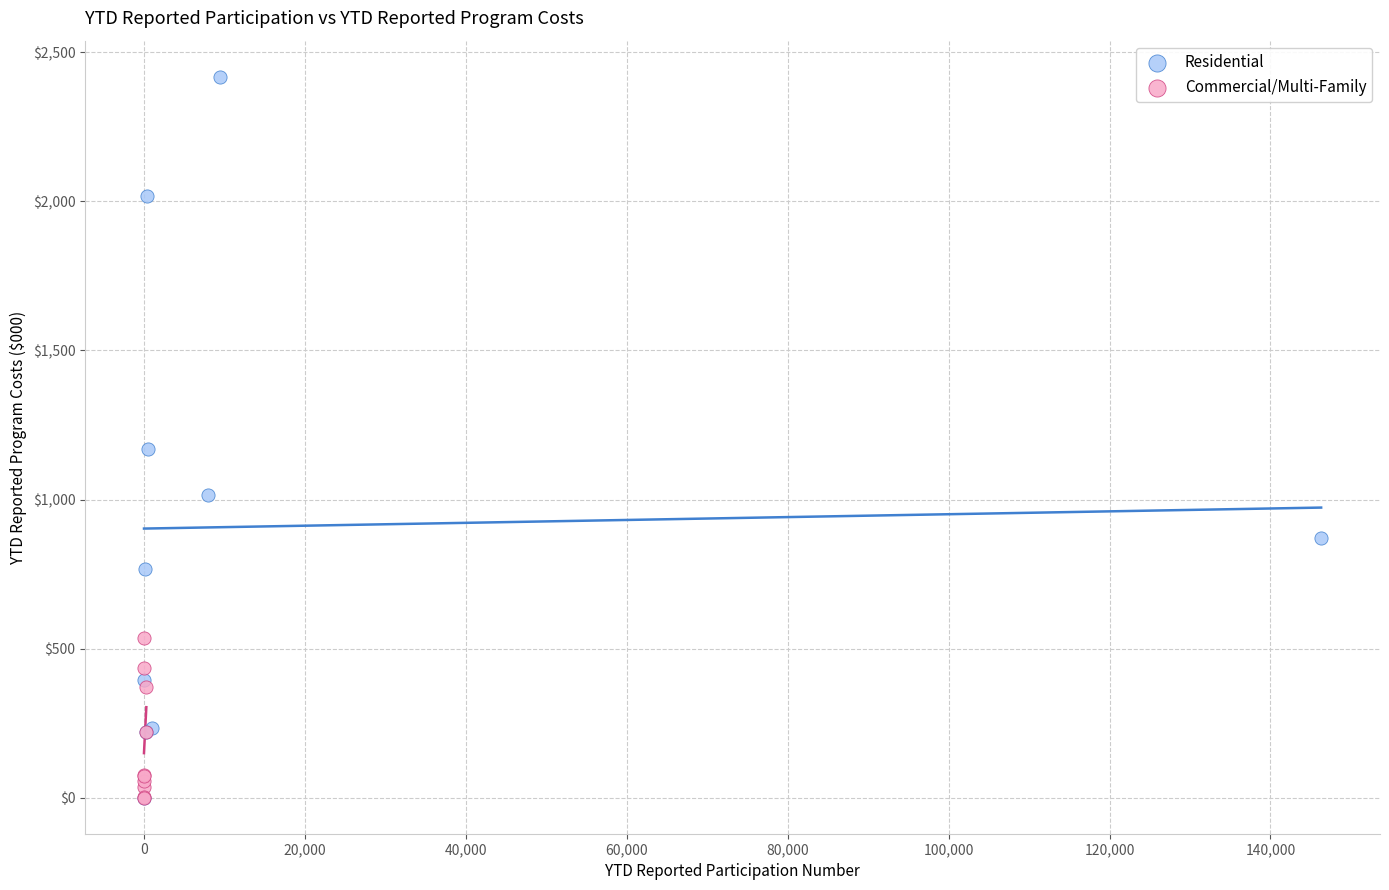

Which series reaches the maximum Y coordinate?

Residential